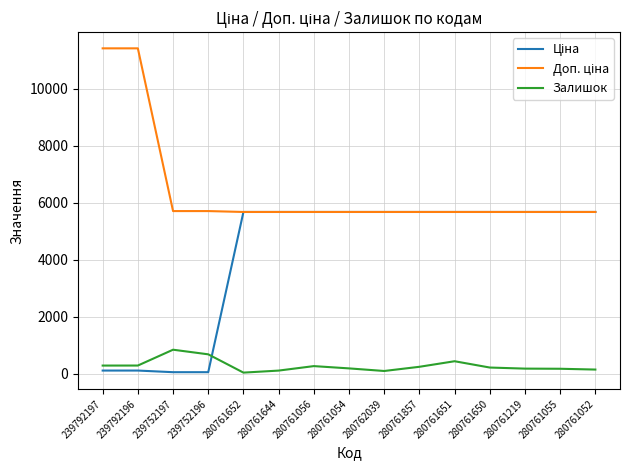

What is the maximum value shown in the chart?

11410.0